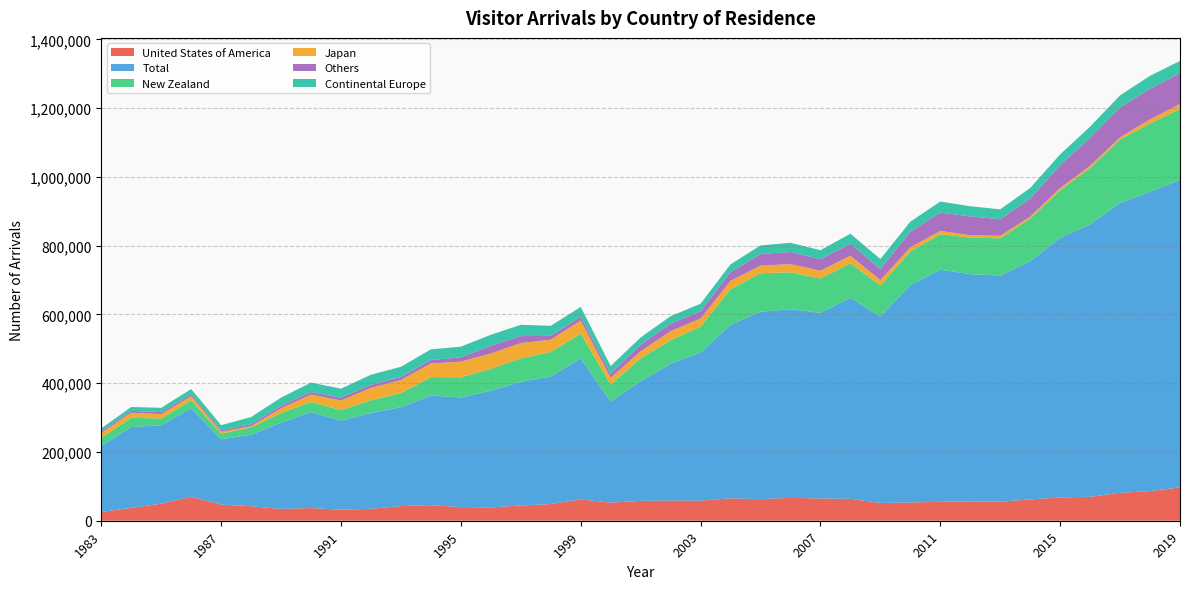

Reading right to left, transcribe all the data shown in this chart.

United States of America: 2019=96968	2018=86075	2017=81198	2016=69628	2015=67831	2014=61924	2013=55385	2012=56478	2011=55089	2010=53122	2009=51592	2008=63667	2007=64687	2006=66631	2005=62640	2004=65211	2003=58323	2002=58815	2001=57711	2000=52534	1999=62131	1998=48390	1997=44376	1996=38707	1995=39736	1994=45351	1993=42557	1992=34802	1991=31842	1990=36928	1989=34425	1988=42144	1987=47037	1986=69732	1985=49557	1984=37285	1983=25636
Total: 2019=894389	2018=870309	2017=842884	2016=792320	2015=754835	2014=692630	2013=657707	2012=660590	2011=675050	2010=631868	2009=542186	2008=585031	2007=539881	2006=548589	2005=545145	2004=504075	2003=431000	2002=397859	2001=348014	2000=294070	1999=409955	1998=371342	1997=359441	1996=339560	1995=318495	1994=318874	1993=287462	1992=278534	1991=259350	1990=278996	1989=250565	1988=208155	1987=189866	1986=257824	1985=228175	1984=235227	1983=191616
New Zealand: 2019=205998	2018=198718	2017=184595	2016=163836	2015=138537	2014=123968	2013=108239	2012=106122	2011=103181	2010=97857	2009=90898	2008=100018	2007=99744	2006=107277	2005=111932	2004=103900	2003=75016	2002=68293	2001=66472	2000=49470	1999=72156	1998=70840	1997=68116	1996=63430	1995=59019	1994=53495	1993=40778	1992=37227	1991=30631	1990=29432	1989=28128	1988=21507	1987=16197	1986=22720	1985=19540	1984=26803	1983=24048
Japan: 2019=14868	2018=11903	2017=6350	2016=6274	2015=6092	2014=5888	2013=7314	2012=7069	2011=9616	2010=12011	2009=14975	2008=21918	2007=22800	2006=23794	2005=22304	2004=24392	2003=23464	2002=26382	2001=20411	2000=19674	1999=37930	1998=35833	1997=44783	1996=44598	1995=45300	1994=39782	1993=38203	1992=35960	1991=27802	1990=21619	1989=13840	1988=3425	1987=5487	1986=11801	1985=12601	1984=14864	1983=14401
Others: 2019=88983	2018=89349	2017=87348	2016=82063	2015=66912	2014=52511	2013=48002	2012=54915	2011=53005	2010=45597	2009=32463	2008=34566	2007=33340	2006=35221	2005=33323	2004=25372	2003=21326	2002=21863	2001=19422	2000=11722	1999=11137	1998=11161	1997=20250	1996=22533	1995=12687	1994=9846	1993=8864	1992=8613	1991=8161	1990=7532	1989=7260	1988=5751	1987=4490	1986=5748	1985=5800	1984=5320	1983=4661
Continental Europe: 2019=36058	2018=37433	2017=34638	2016=31916	2015=31195	2014=30585	2013=28905	2012=29327	2011=32354	2010=29115	2009=28926	2008=29512	2007=26311	2006=26801	2005=25123	2004=22720	2003=21847	2002=21654	2001=20917	2000=22506	1999=28371	1998=29334	1997=32806	1996=31875	1995=30968	1994=31004	1993=29786	1992=29513	1991=26265	1990=27211	1989=23916	1988=20498	1987=14726	1986=15088	1985=12667	1984=11283	1983=8330